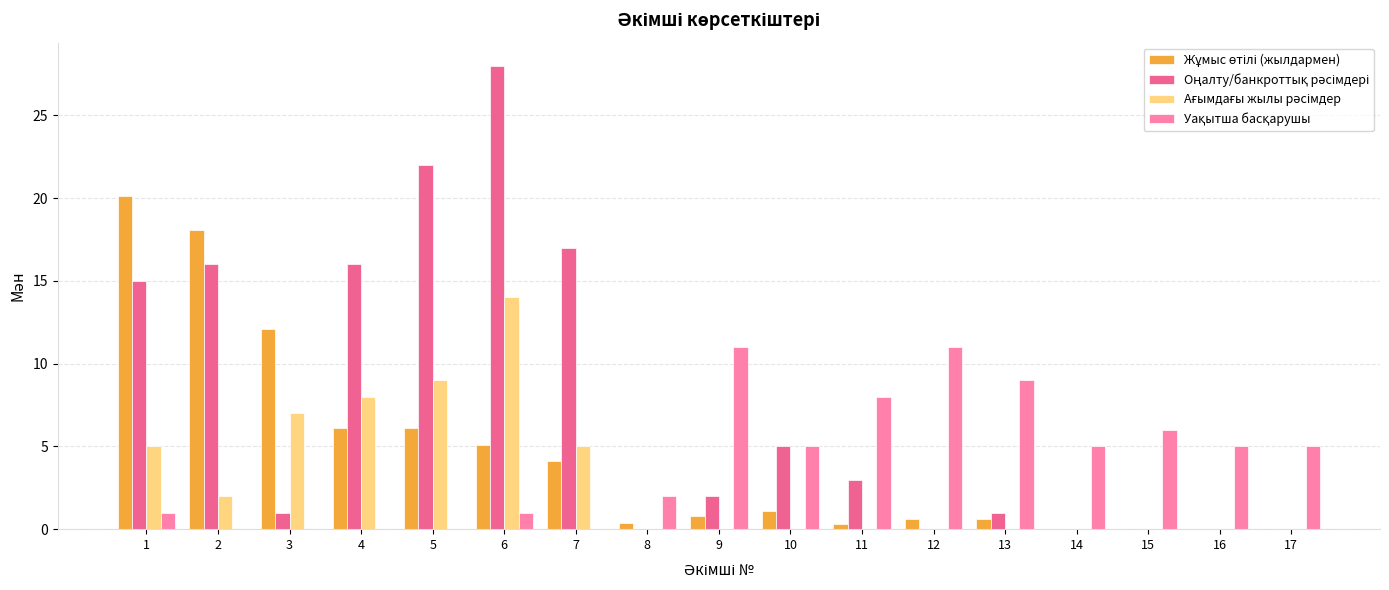

At which category is the sum across all series the highest?

6